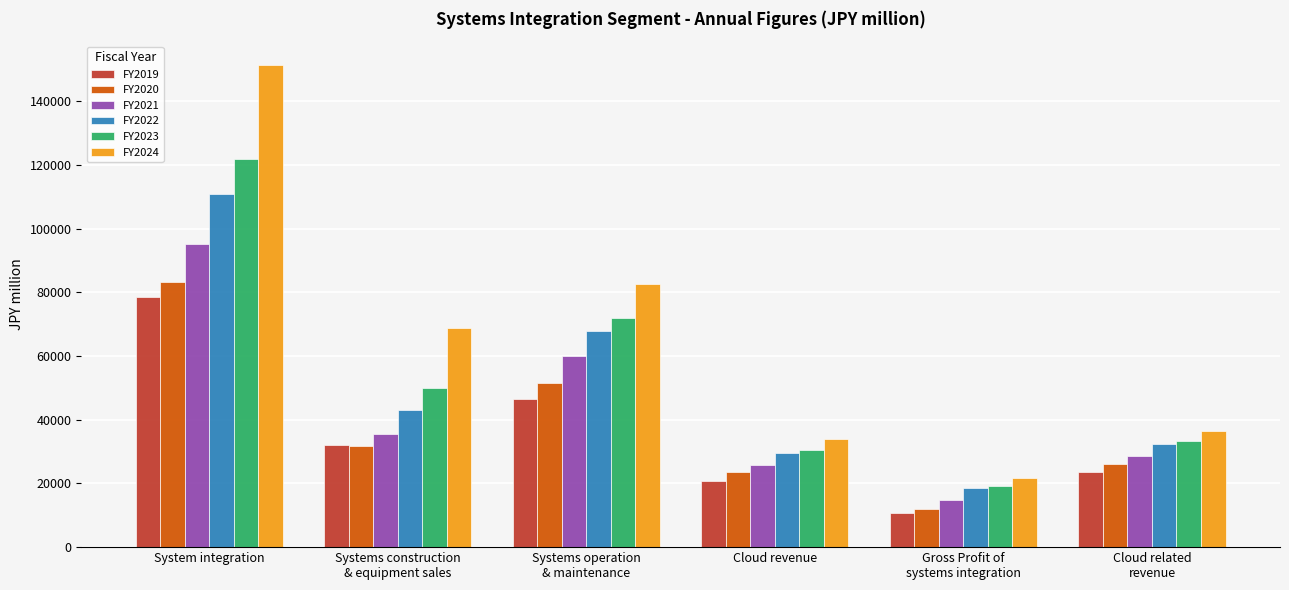

Which series has the largest range (max minus min)?

FY2024